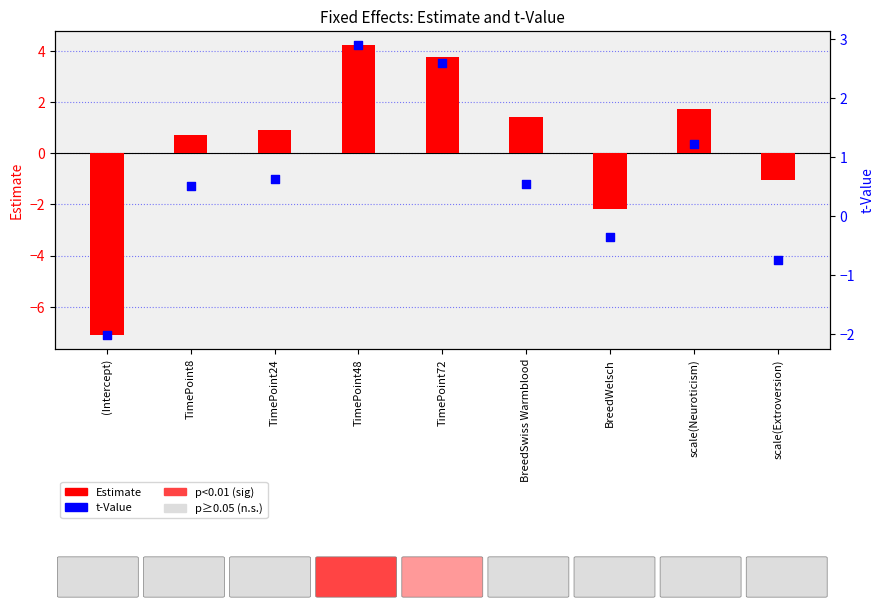

Which series contains the highest Y value?

Estimate